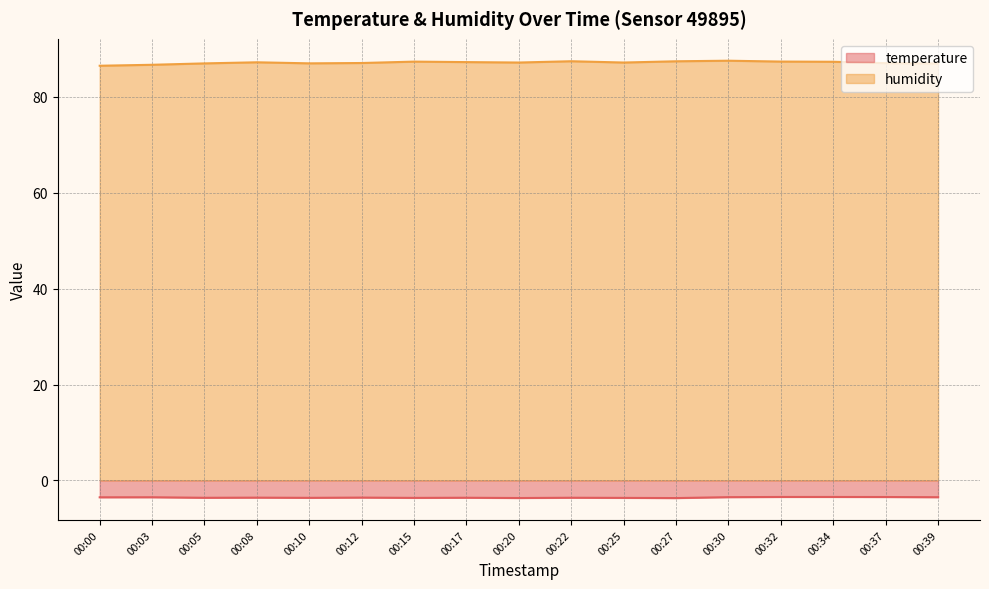

At which label is temperature closest to -3?

00:32